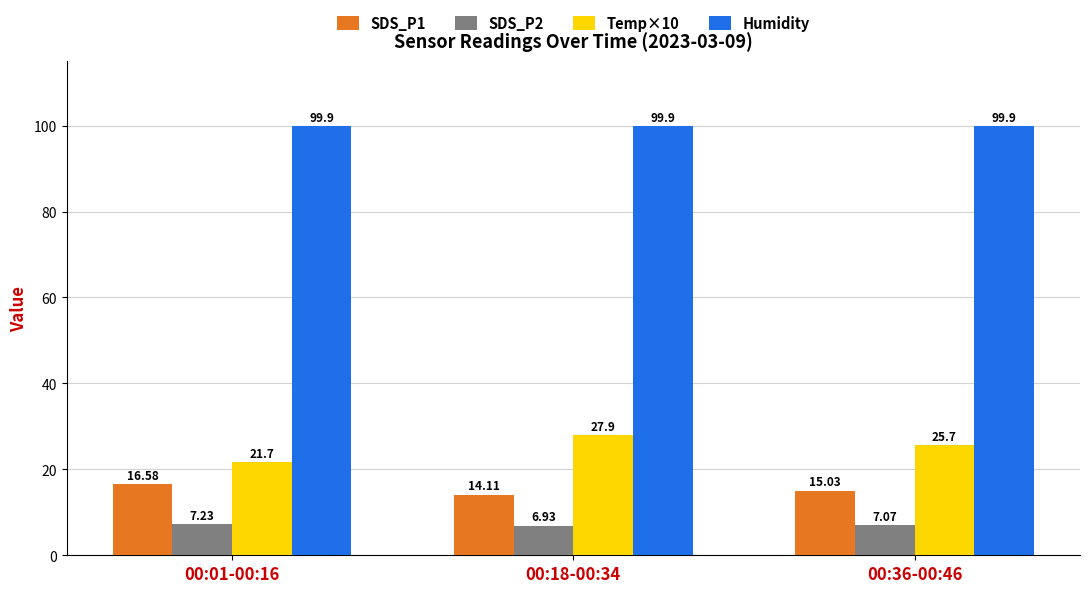

List the labels in order of SDS_P2 value, largest first.

00:01-00:16, 00:36-00:46, 00:18-00:34